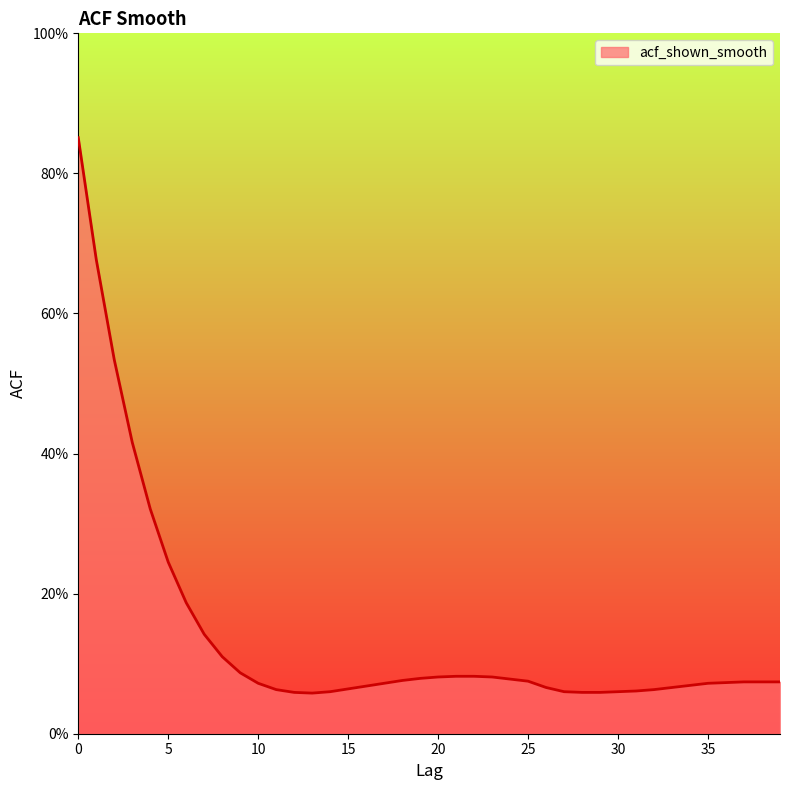

Rank the categories by value from highest to lowest.

0, 1, 2, 3, 4, 5, 6, 7, 8, 9, 21, 22, 20, 23, 19, 24, 18, 25, 37, 38, 39, 36, 10, 17, 35, 34, 16, 26, 33, 15, 11, 32, 31, 14, 27, 30, 12, 28, 29, 13